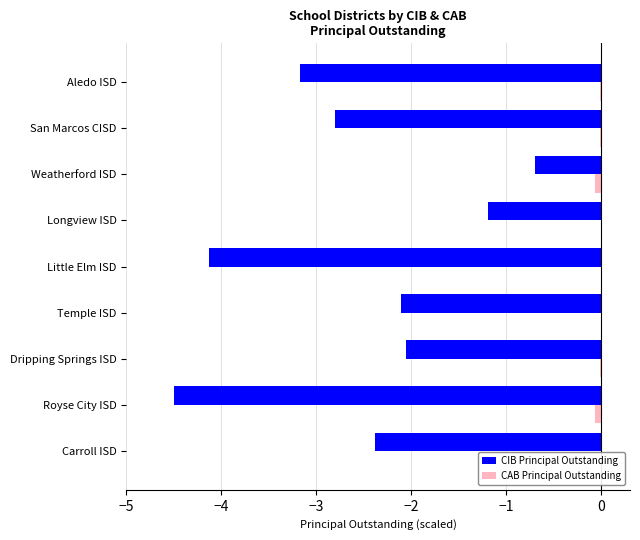

How many series are shown in this chart?

2